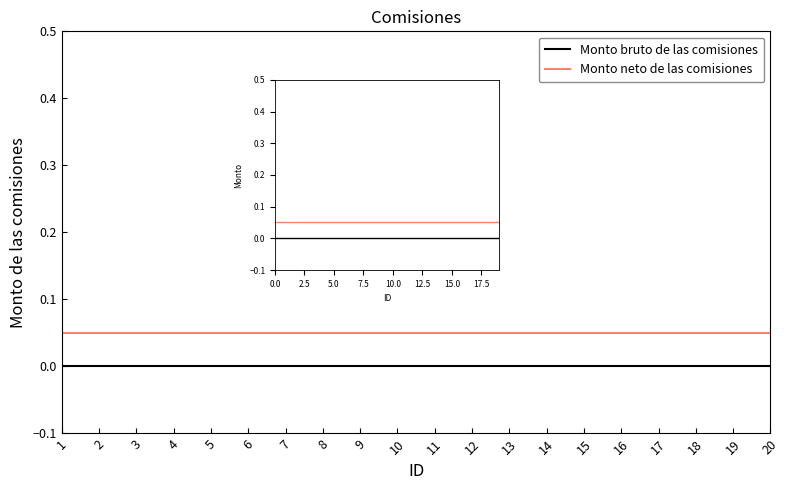

What is the difference between the highest and lowest values at 13?

0.1